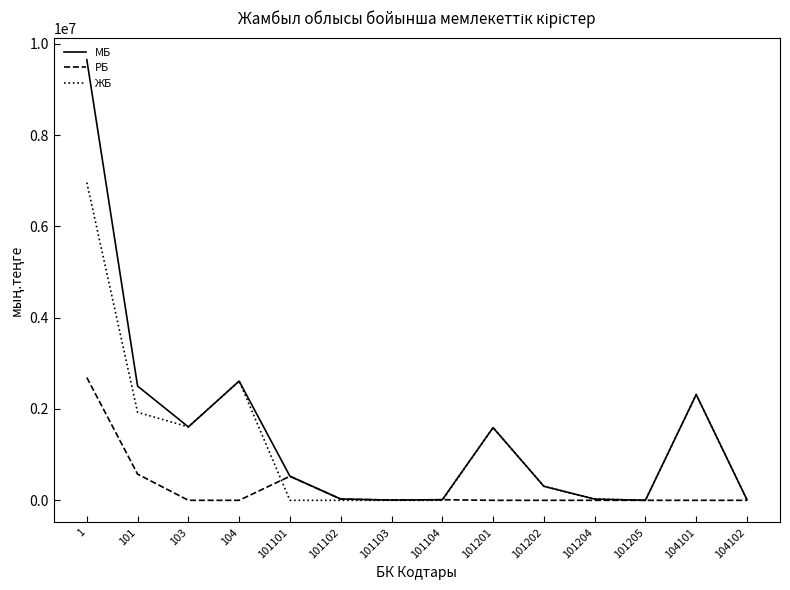

True or false: РБ and ЖБ intersect in this chart.

True